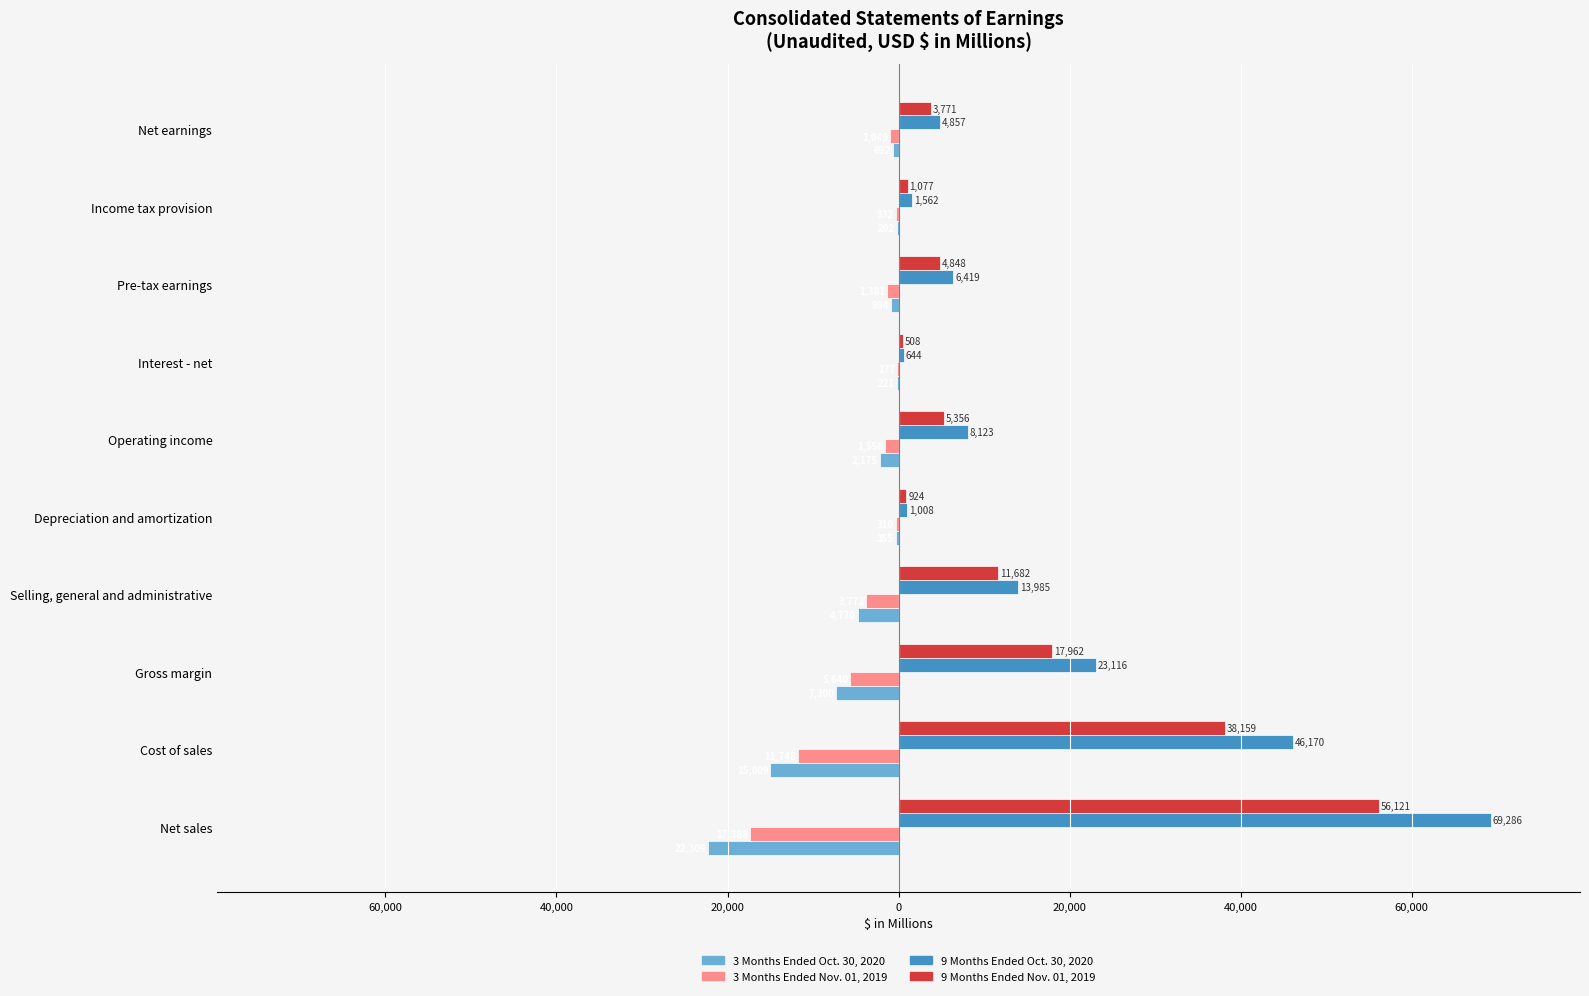

What is the value of the 3 Months Ended Oct. 30, 2020 bar at the 10th from the left?

-692